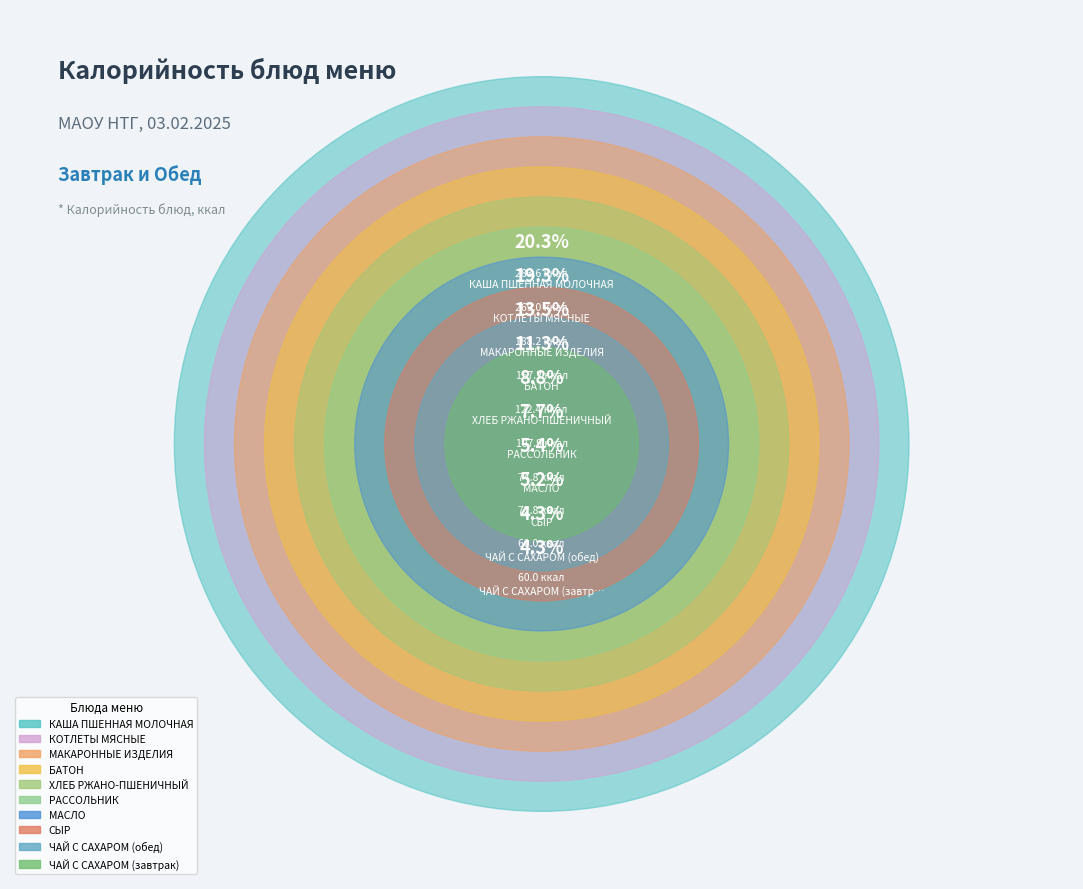

What is the total percentage of КОТЛЕТЫ МЯСНЫЕ and МАКАРОННЫЕ ИЗДЕЛИЯ?

32.8%